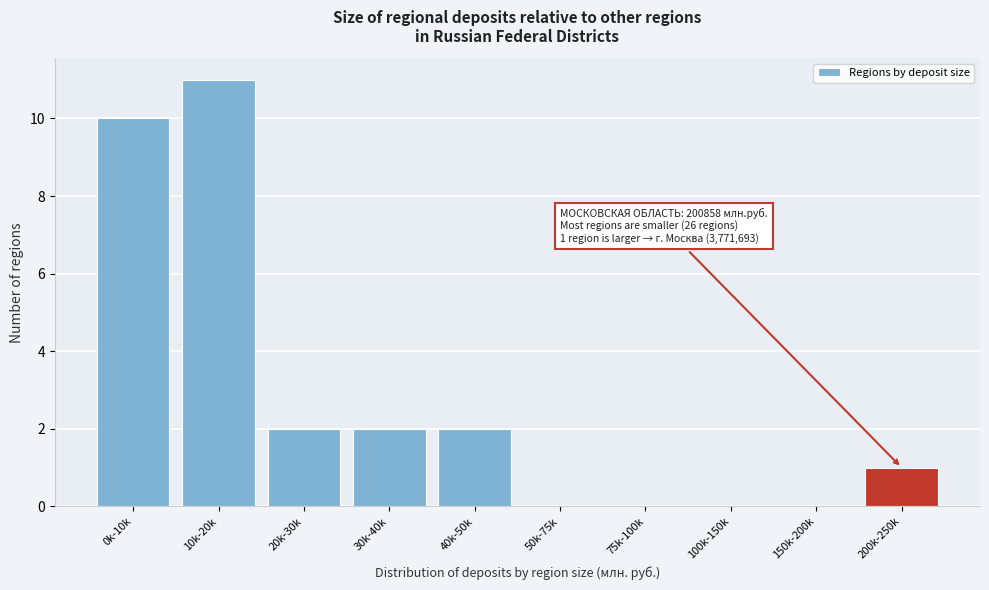

Reading left to right, what are all the values shown in this chart?

0k-10k=10	10k-20k=11	20k-30k=2	30k-40k=2	40k-50k=2	50k-75k=0	75k-100k=0	100k-150k=0	150k-200k=0	200k-250k=1